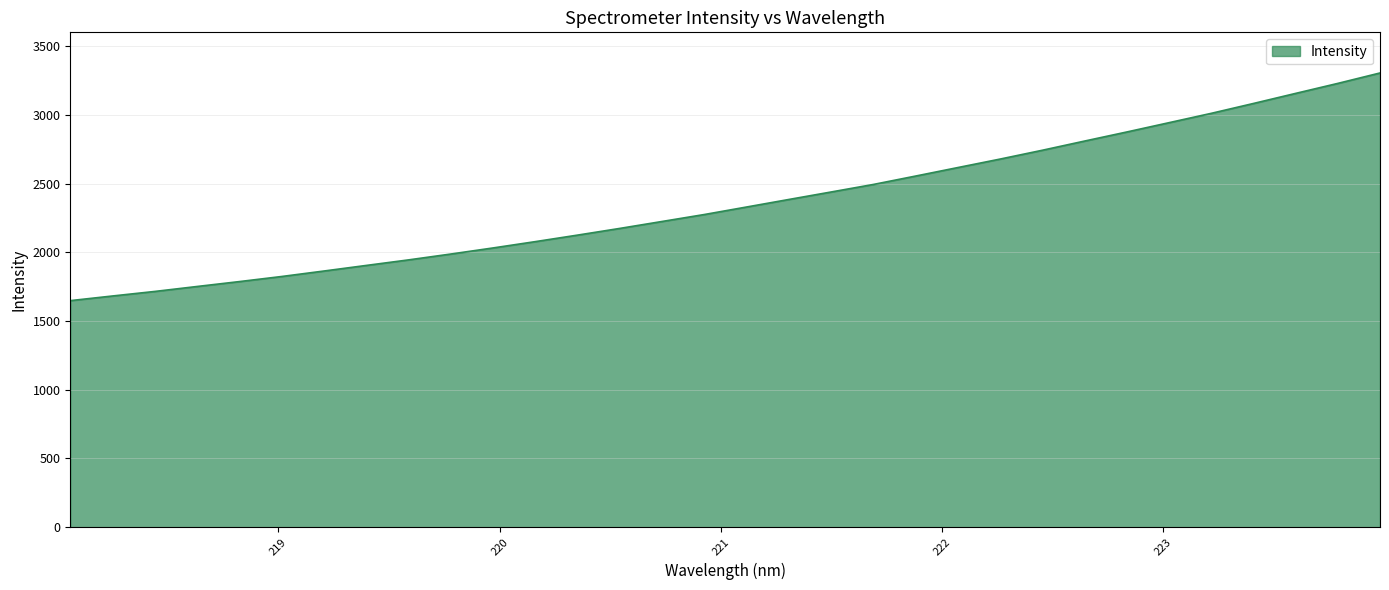

What is the smallest value displayed?

1648.1